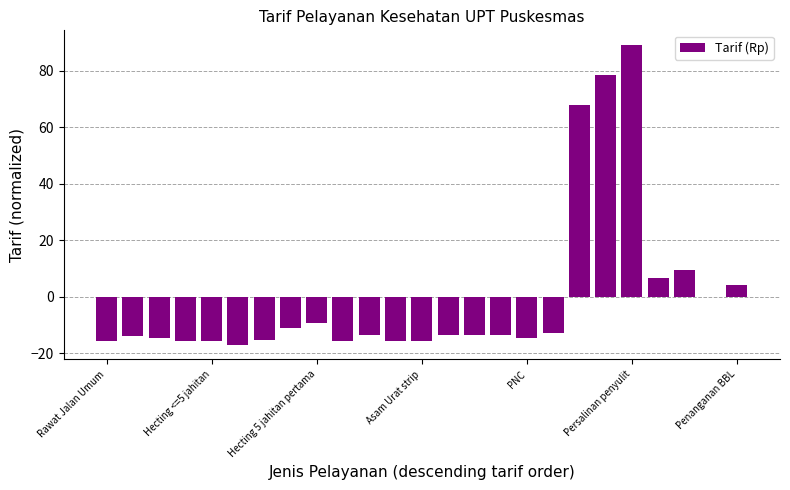

What is the maximum value shown in the chart?

89.0